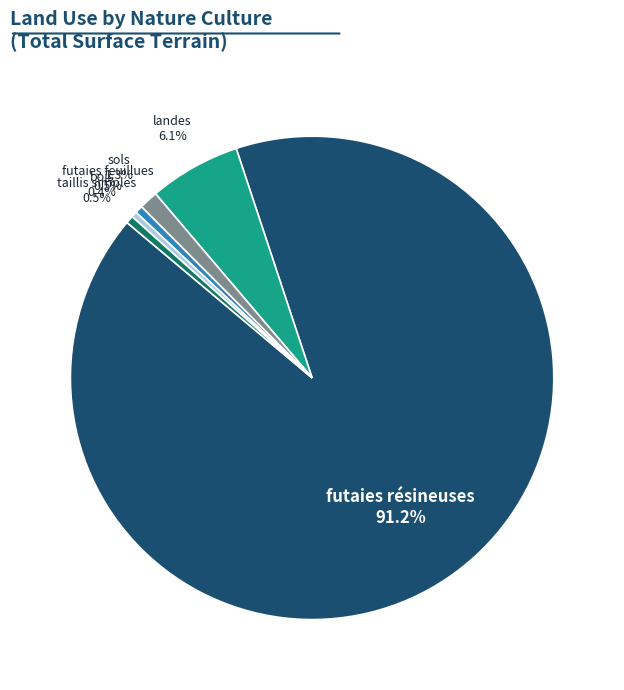

To the nearest percent, what is the average slice percentage?

17%